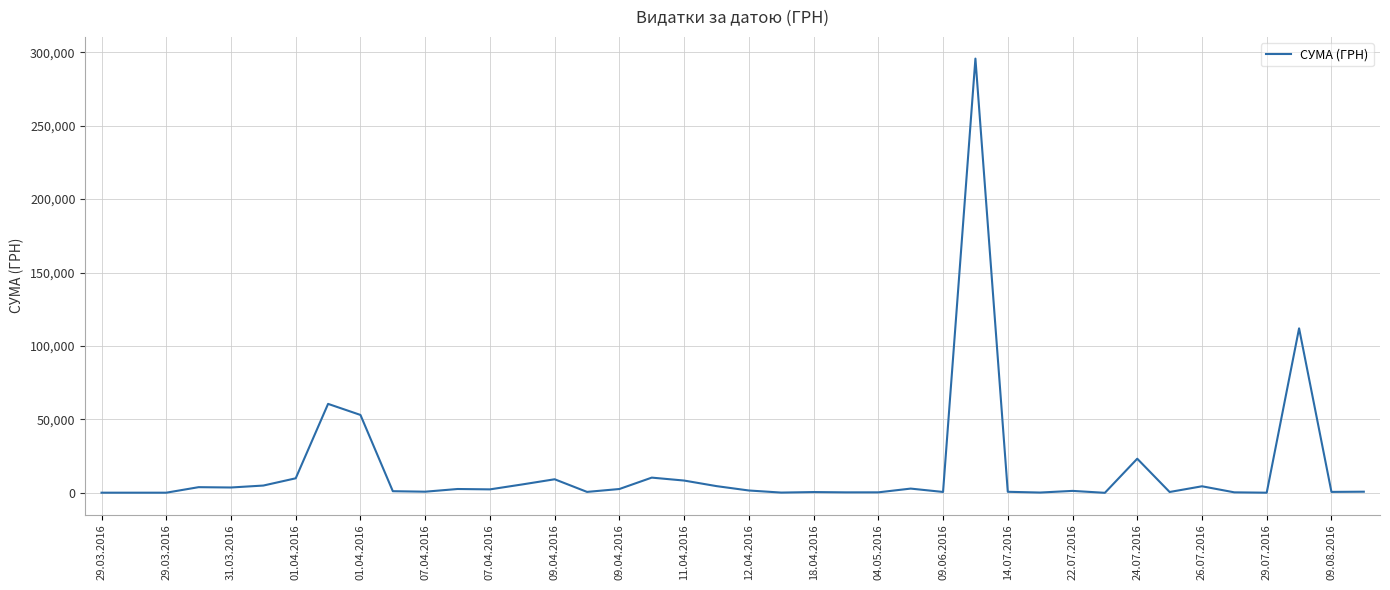

What is the difference between the maximum and minimum values?

295627.4